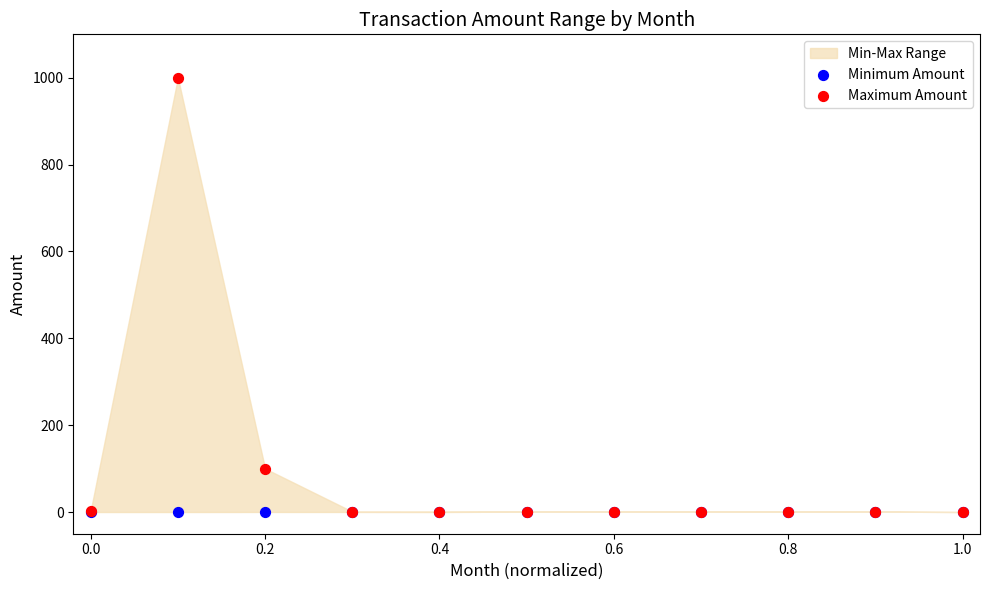

In the Maximum Amount series, what Y value is closest to 500?

100.0